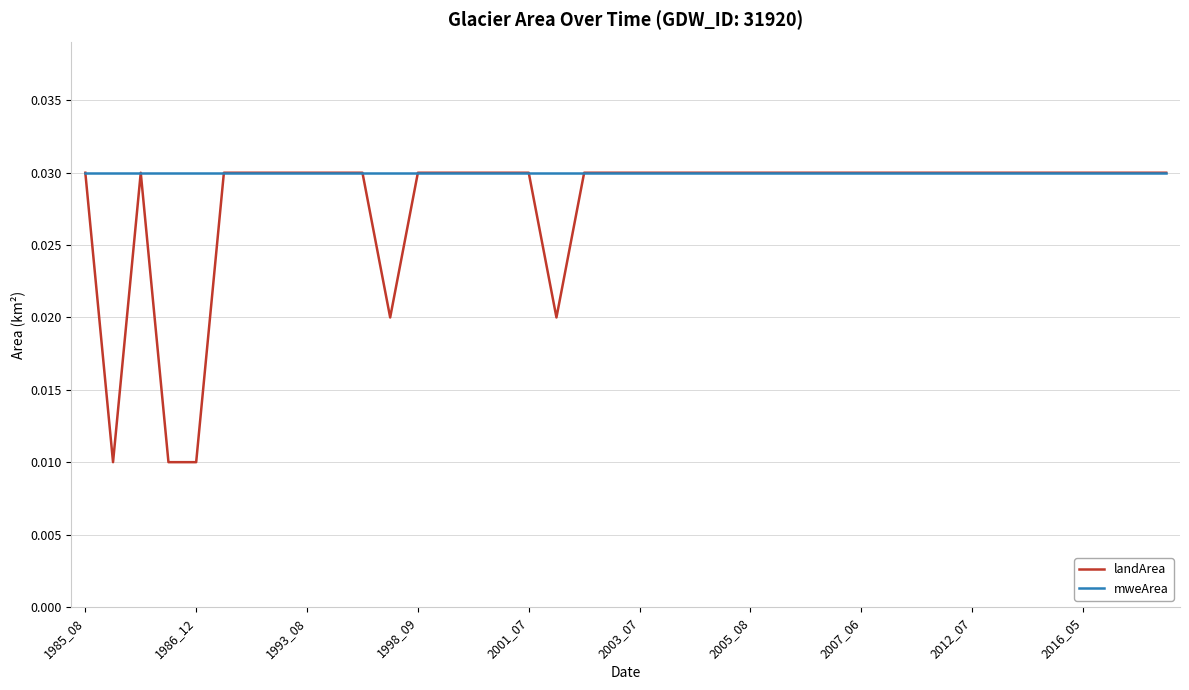

Rank the series by their average value, from lowest to highest.

landArea, mweArea